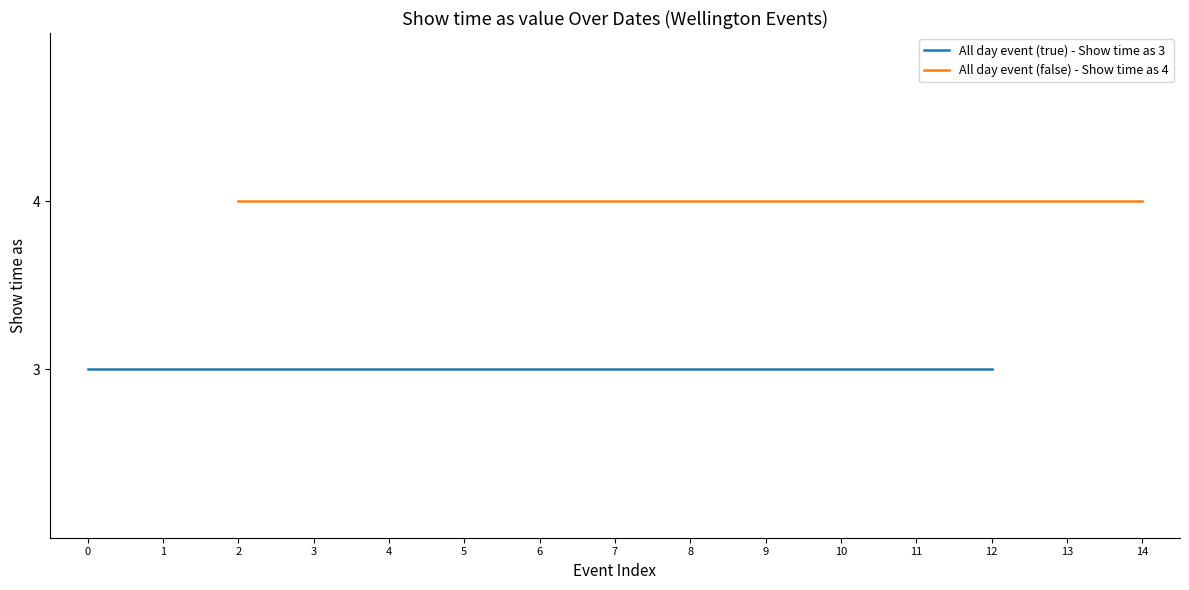

What is the difference between the maximum and minimum values in the Show time as series?

1